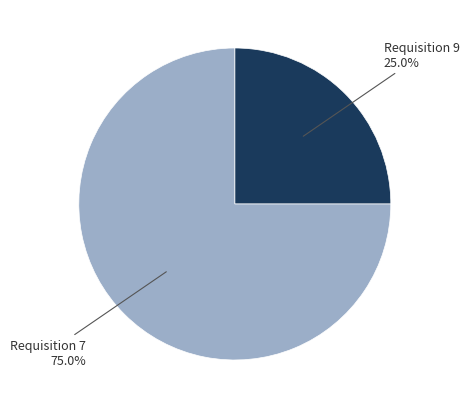

Does any single category account for the majority?

Yes